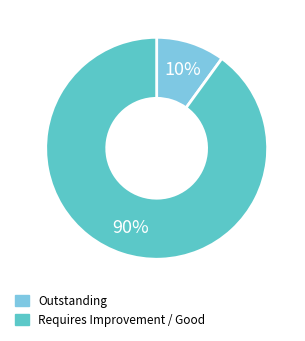

To the nearest percent, what is the difference between the largest and smallest slice percentages?

80%